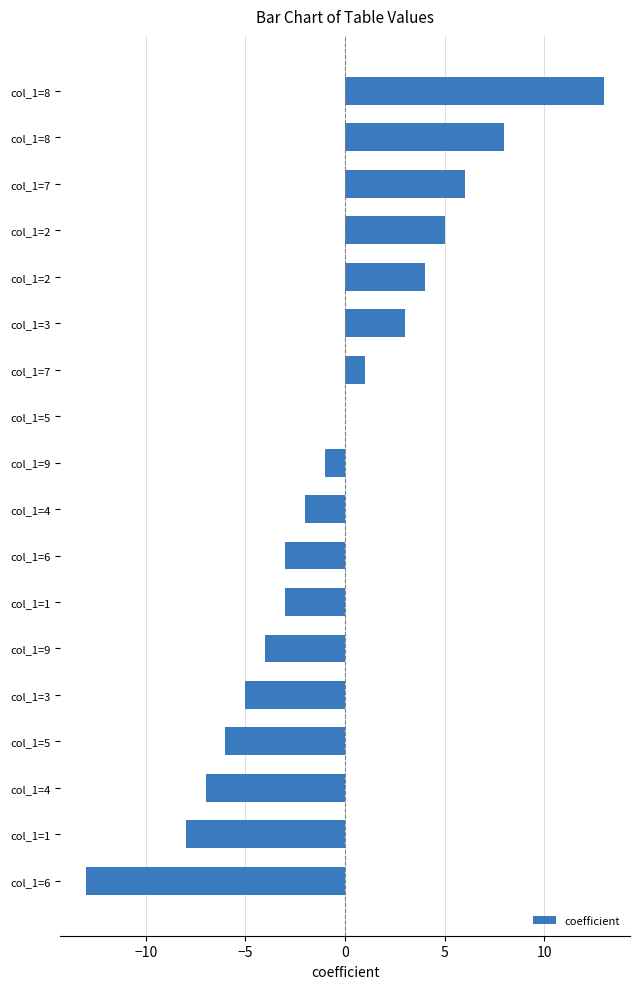

What is the difference between the maximum and minimum values?

26